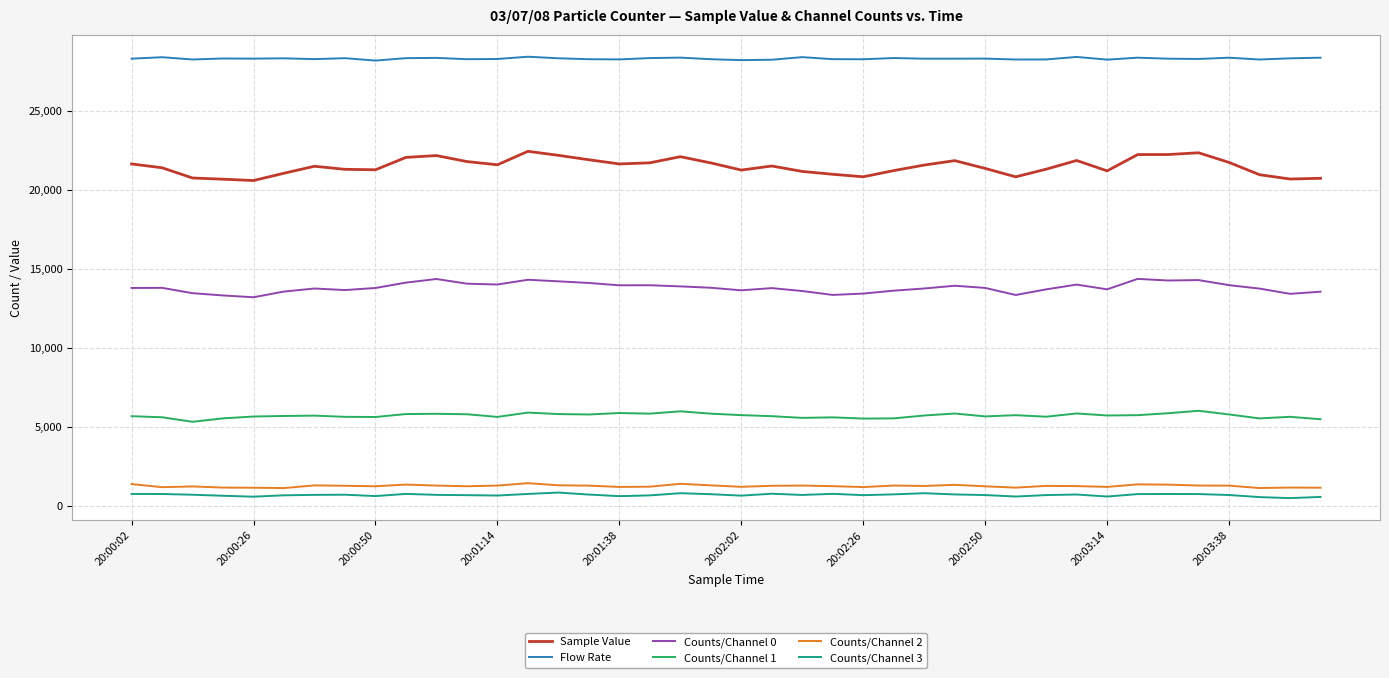

What is the minimum value for Counts/Channel 2?

1106.0